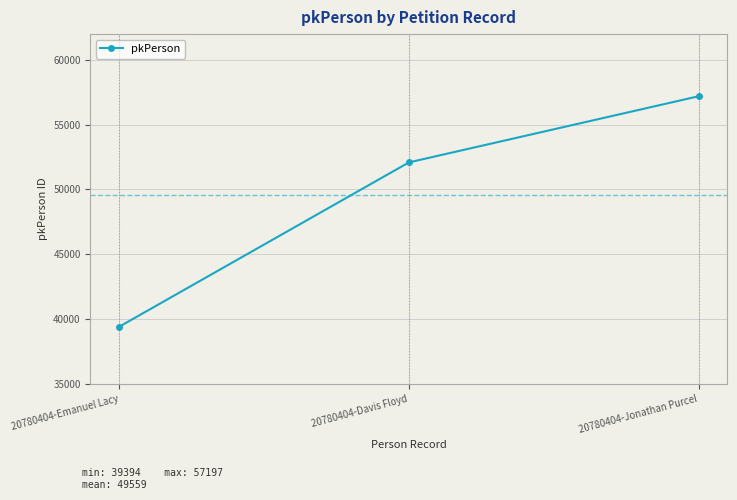

Which category has the lowest value across all series?

20780404-Emanuel Lacy